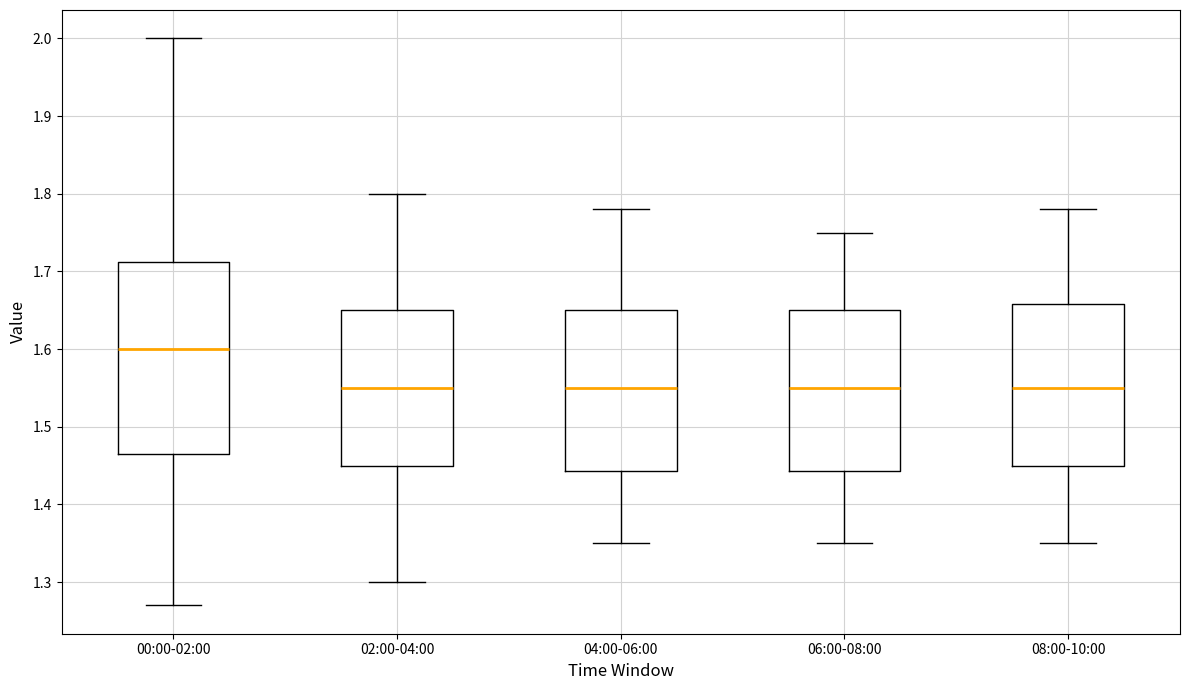

Which box's median line is the highest?

00:00-02:00